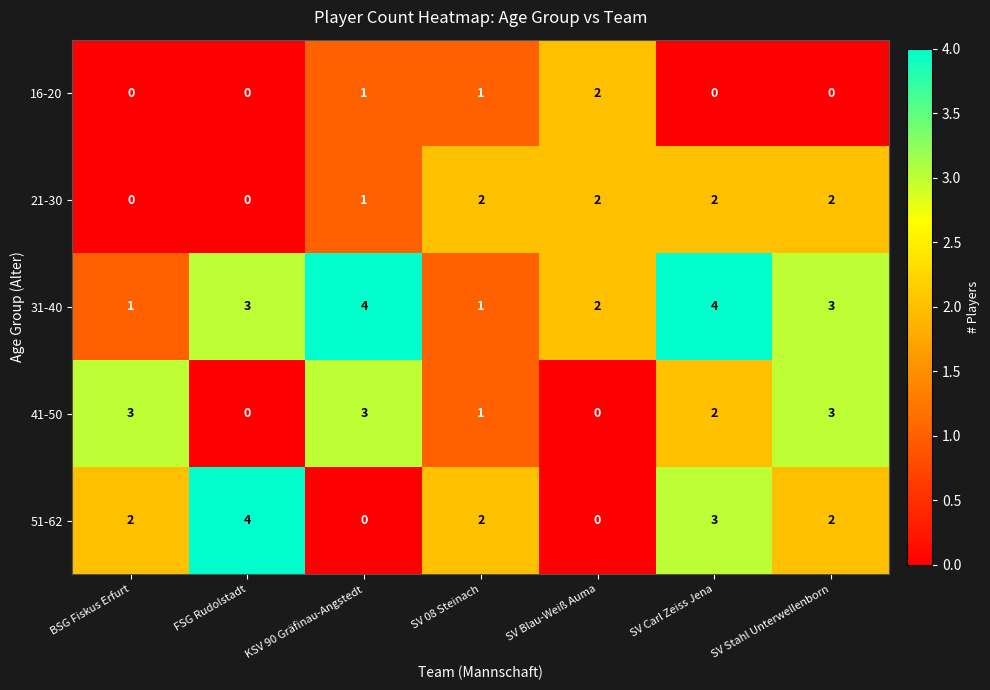

What is the sum of the 21-30 values at SV 08 Steinach and SV Stahl Unterwellenborn?

4